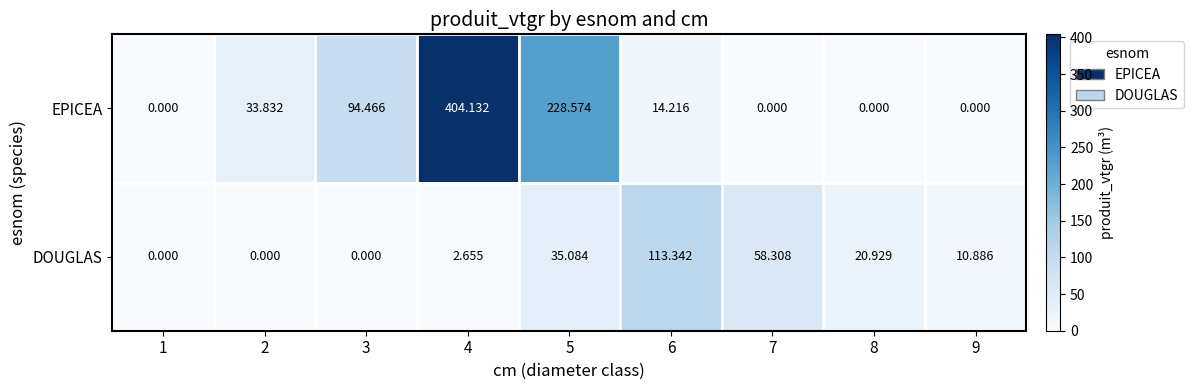

List the series in order of their peak value, lowest first.

DOUGLAS, EPICEA